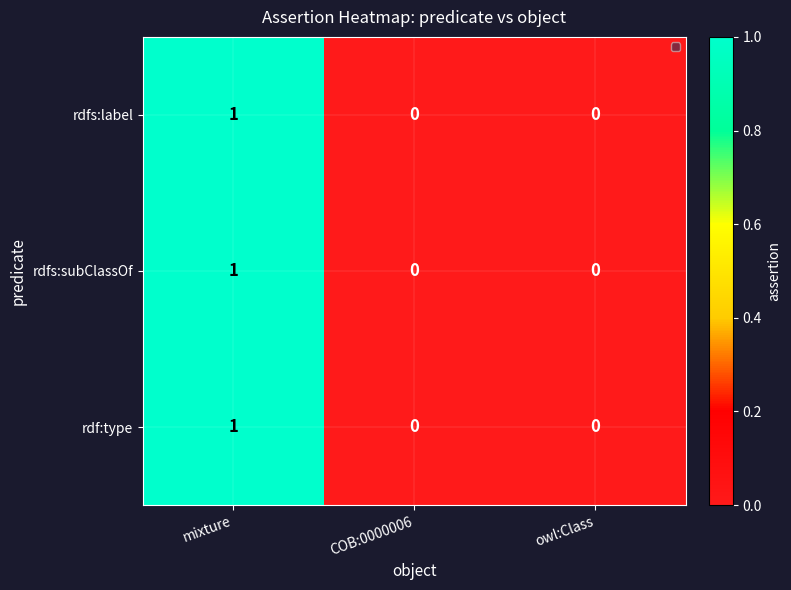

Reading left to right, extract all data points from this chart.

rdfs:label: 1	0	0
rdfs:subClassOf: 1	0	0
rdf:type: 1	0	0